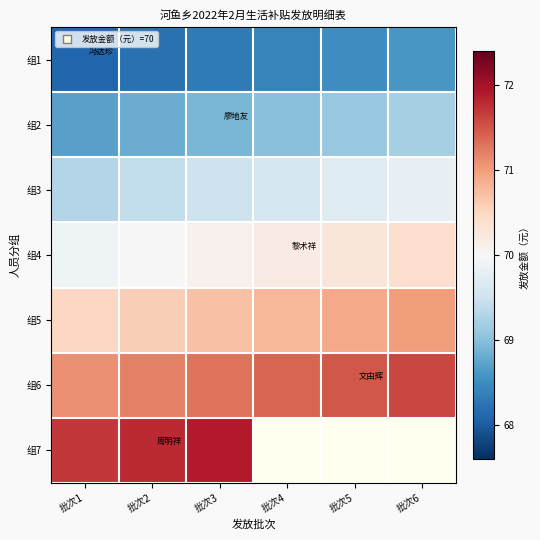

What is the difference between the 组1 values at 批次4 and 批次3?

0.1